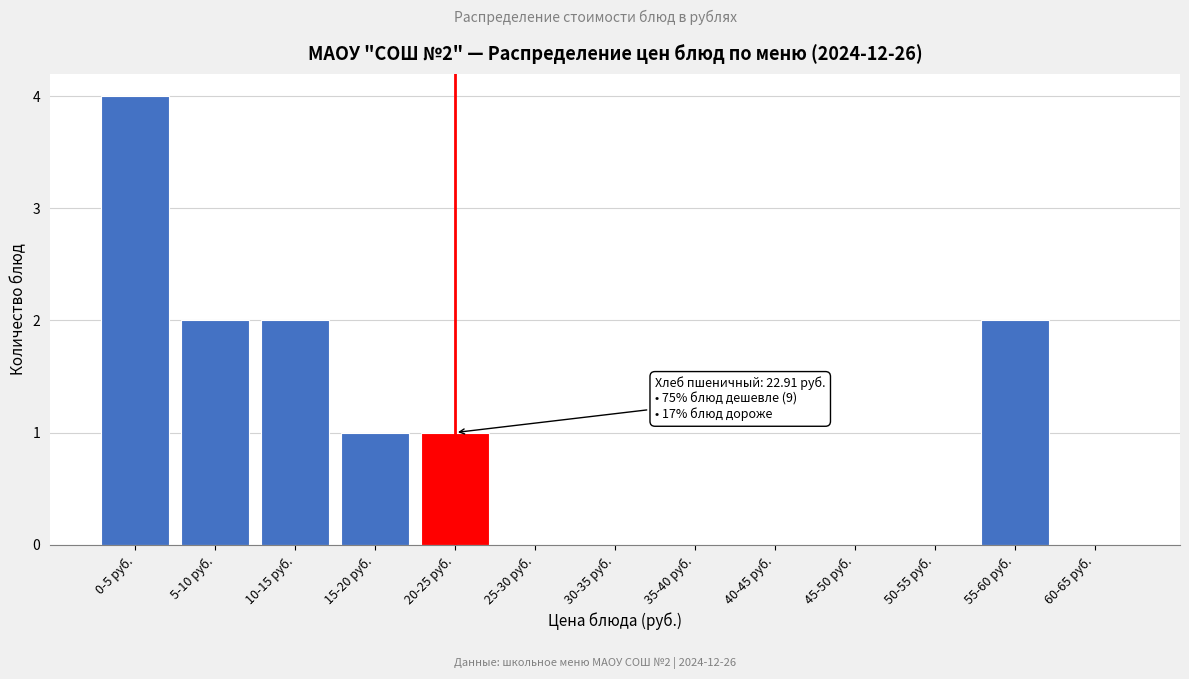

Reading left to right, transcribe all the data shown in this chart.

0-5 руб.=4	5-10 руб.=2	10-15 руб.=2	15-20 руб.=1	20-25 руб.=1	25-30 руб.=0	30-35 руб.=0	35-40 руб.=0	40-45 руб.=0	45-50 руб.=0	50-55 руб.=0	55-60 руб.=2	60-65 руб.=0